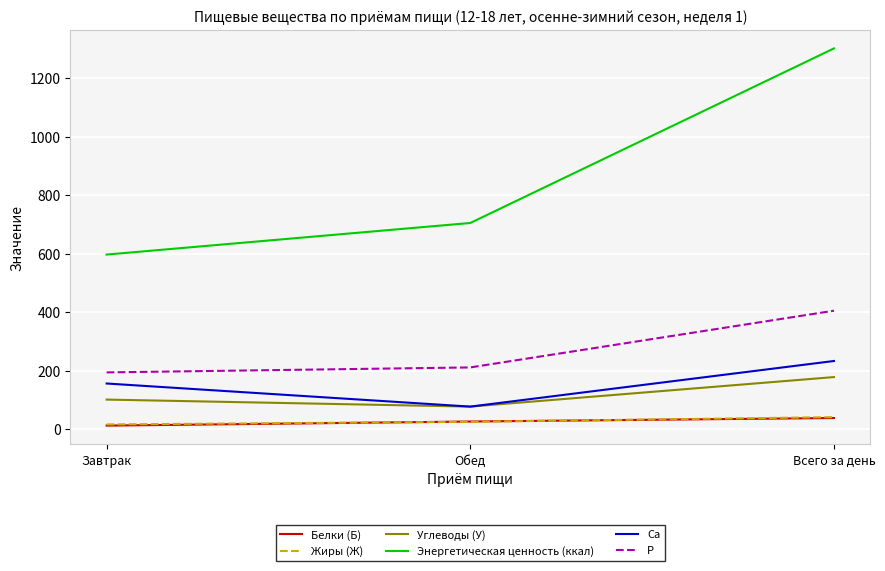

Which series has the largest total across all categories?

Энергетическая ценность (ккал)